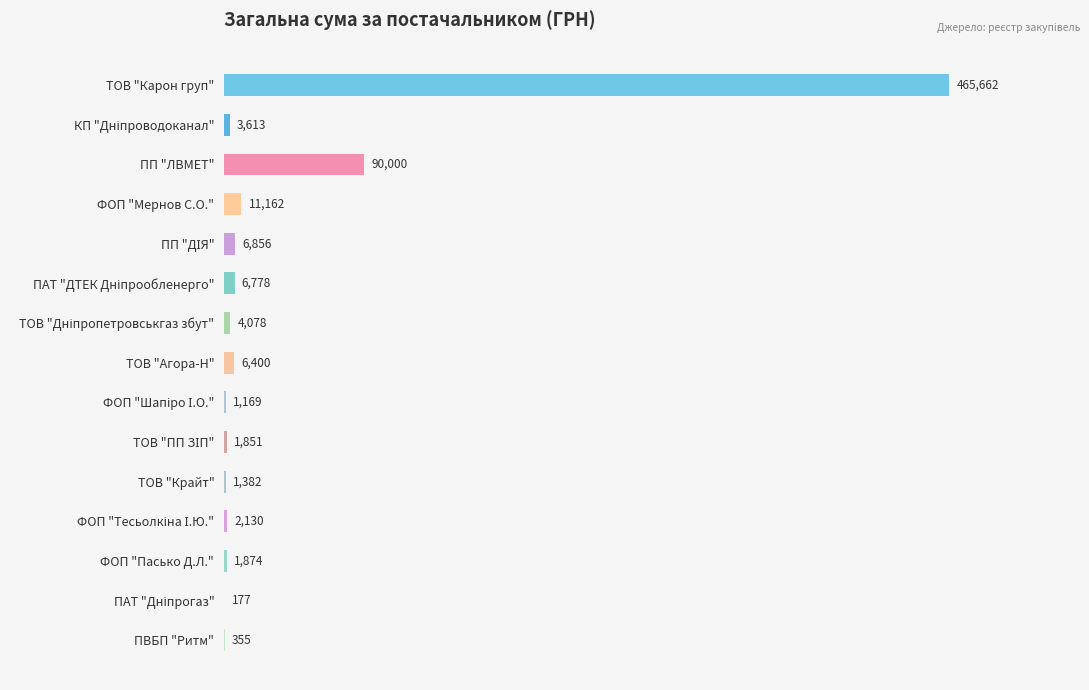

What is the greatest value displayed?

465662.5